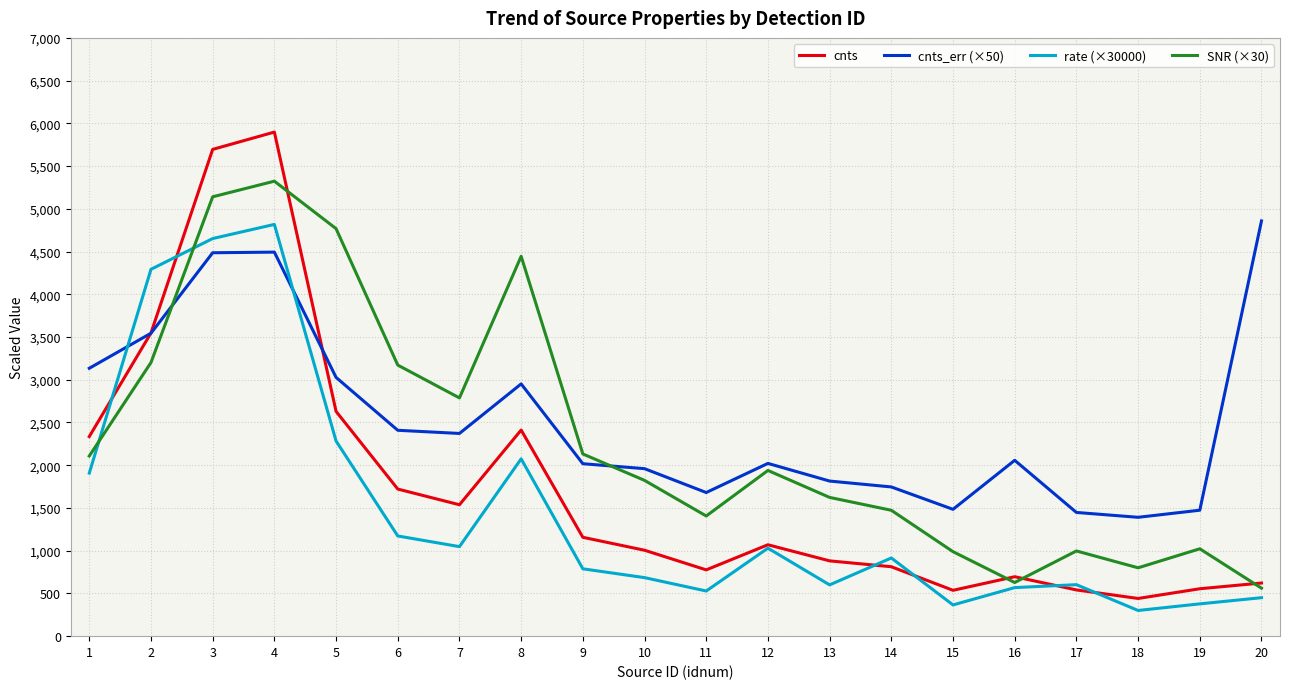

What is the difference between the highest and lowest values at 14?

933.5